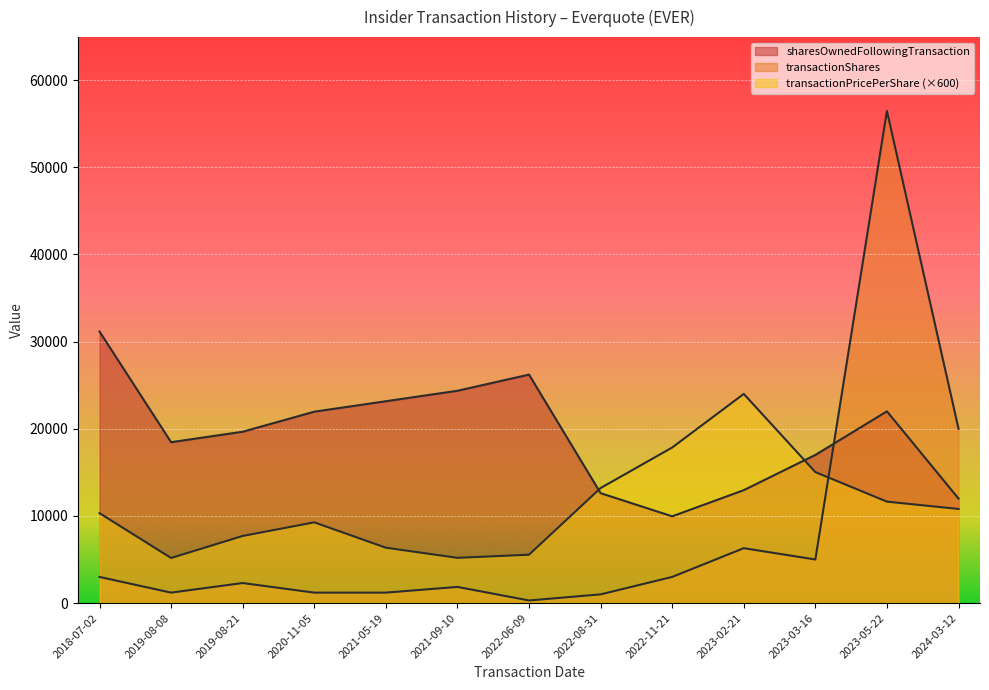

Rank the series at 2021-05-19 from lowest to highest value.

transactionShares, transactionPricePerShare, sharesOwnedFollowingTransaction